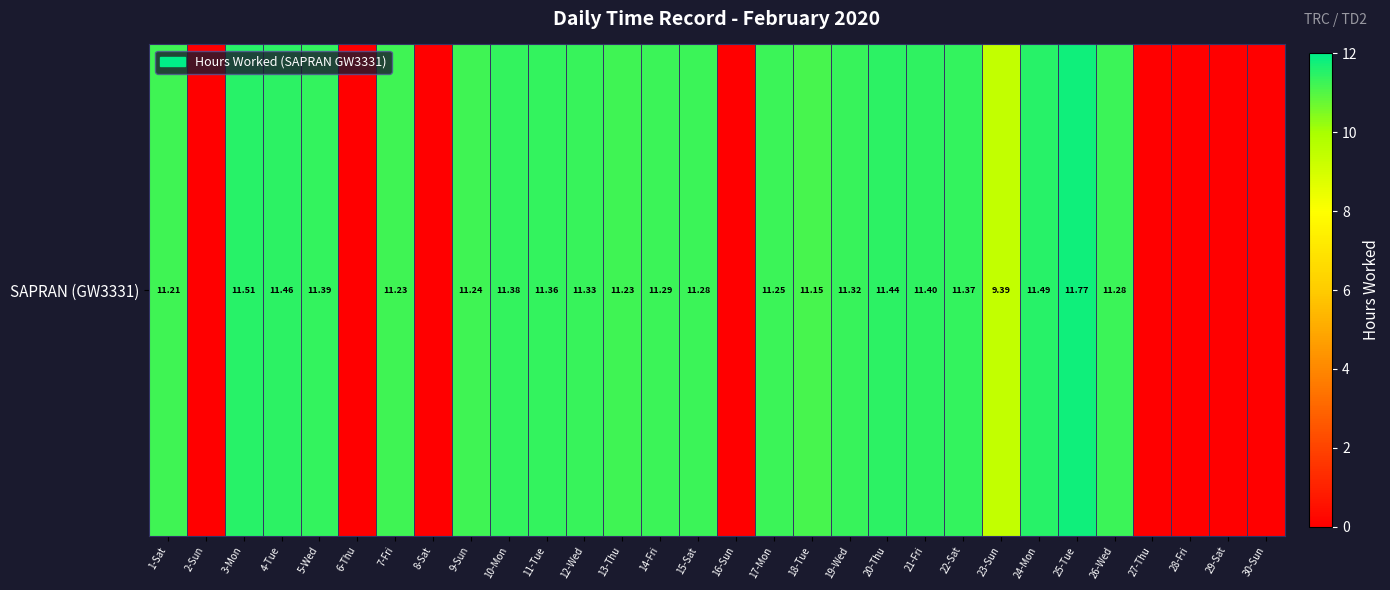

Between 16-Sun and 2-Sun, which is larger?

16-Sun